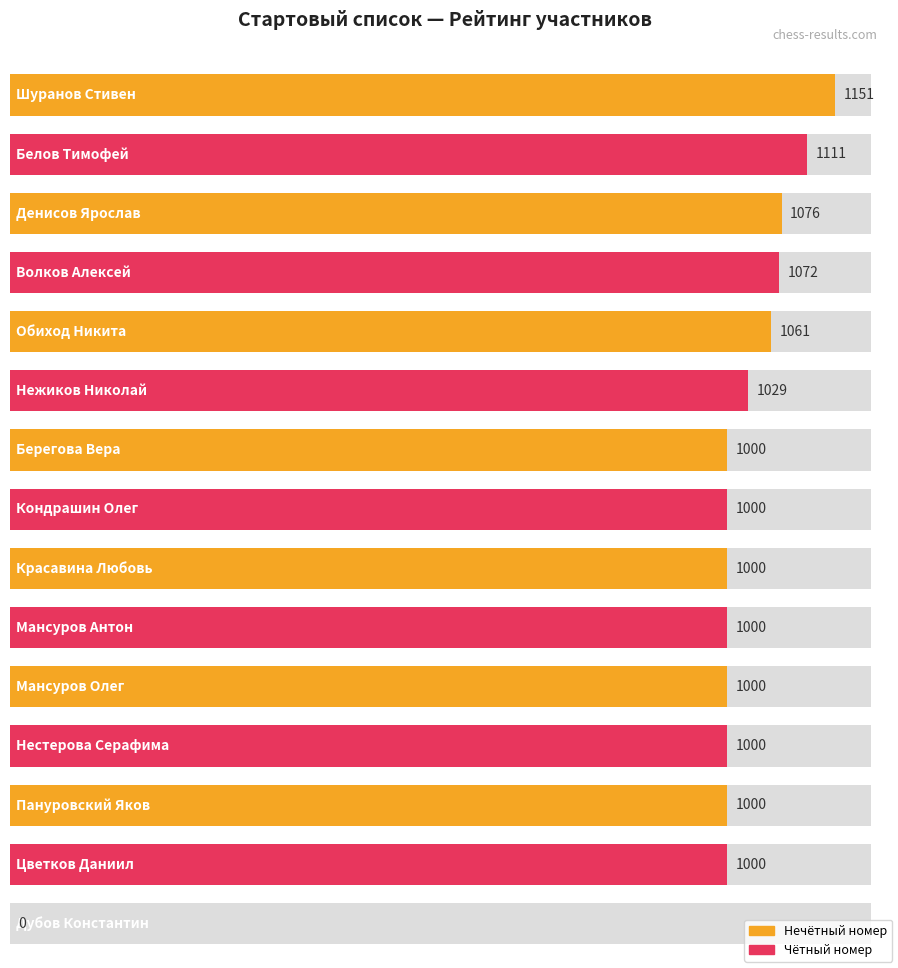

List the labels in order of value, smallest first.

Дубов Константин, Берегова Вера, Кондрашин Олег, Красавина Любовь, Мансуров Антон, Мансуров Олег, Нестерова Серафима, Пануровский Яков, Цветков Даниил, Нежиков Николай, Обиход Никита, Волков Алексей, Денисов Ярослав, Белов Тимофей, Шуранов Стивен